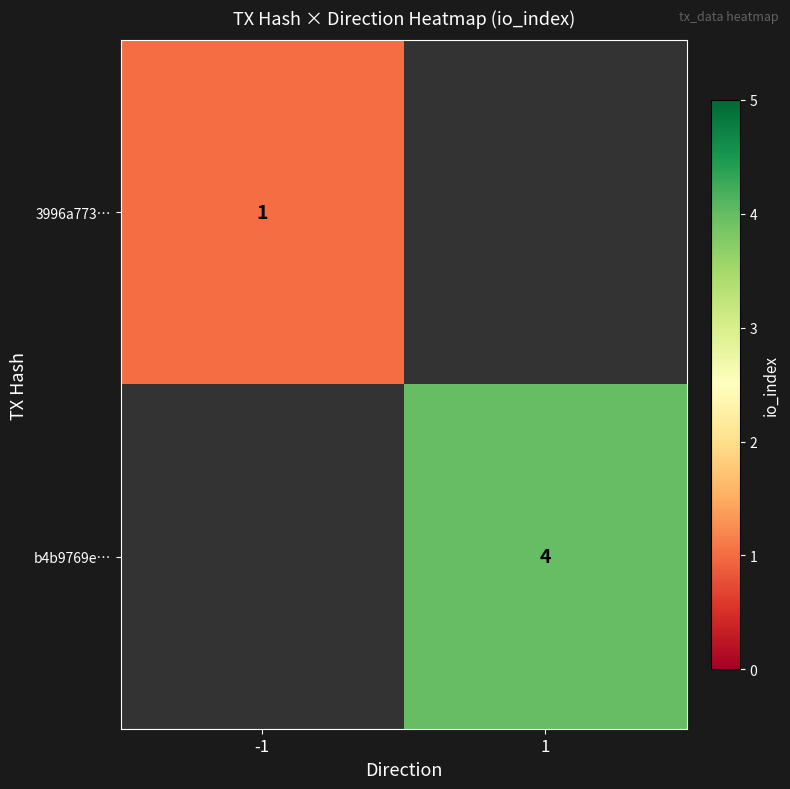

Is it true that 3996a773… equals 1 at -1?

True